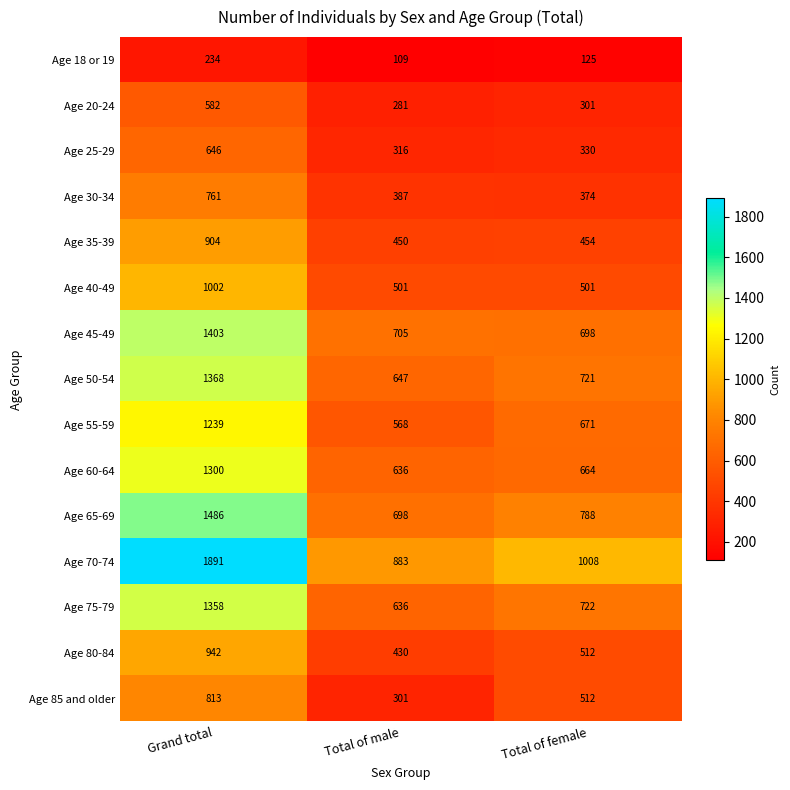

True or false: Age 80-84 has a value of 512 at Total of female.

True